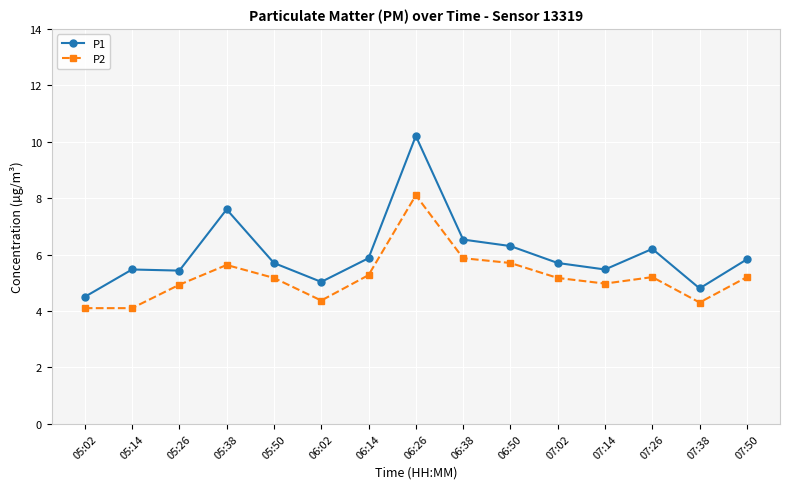

What are all the series names shown in the legend?

P1, P2